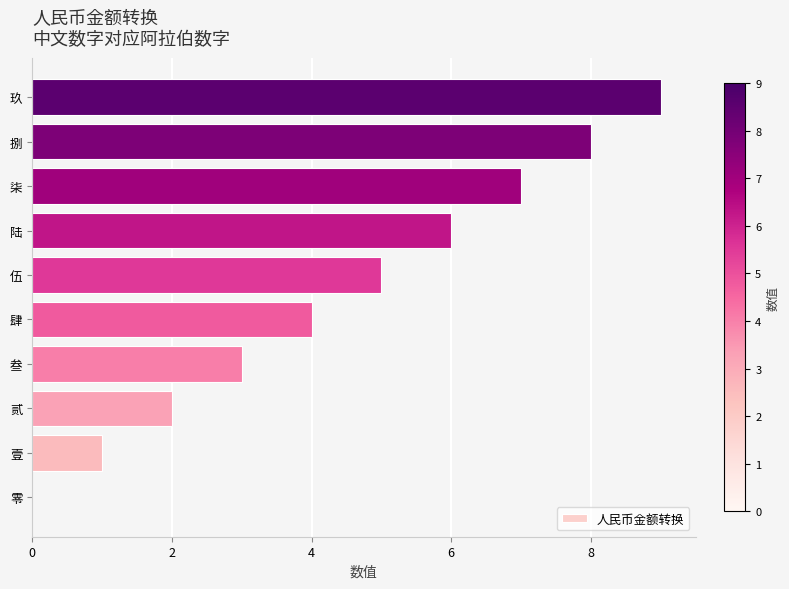

At which category does the chart reach its peak across all series?

玖